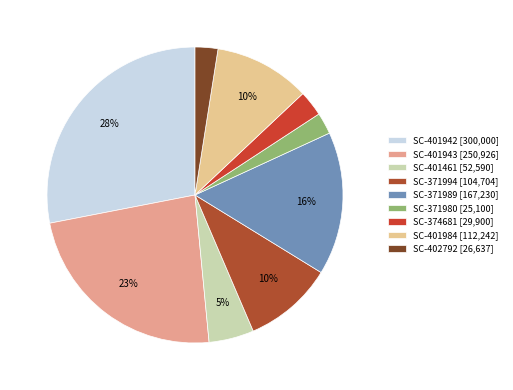

Combined, what portion of the pie is SC-401942 and SC-402792?

30.5%